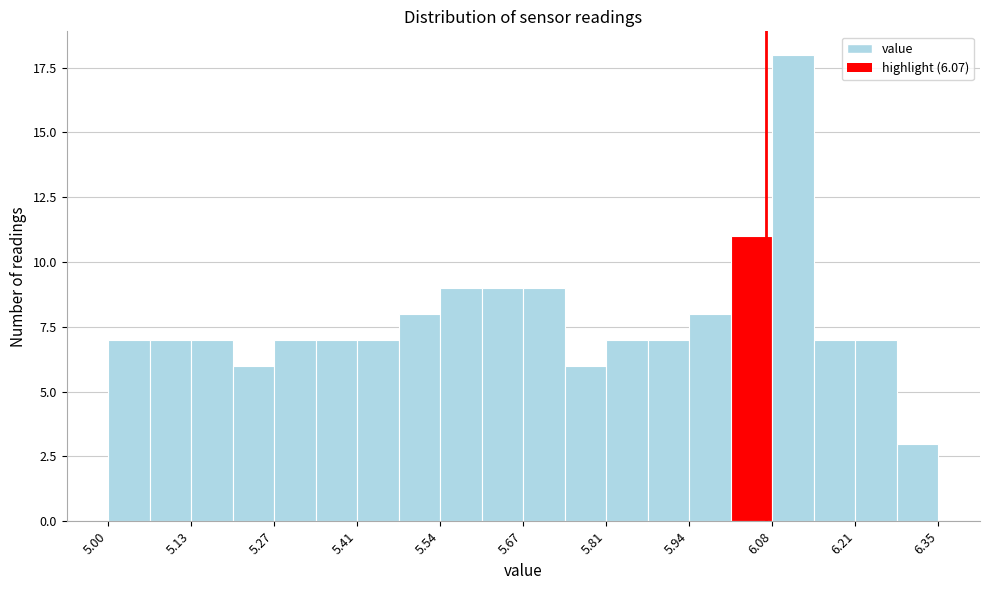

Around what value on the x-axis is the tallest bar? Give the approximate position of its centre, as read against the axis.

6.12